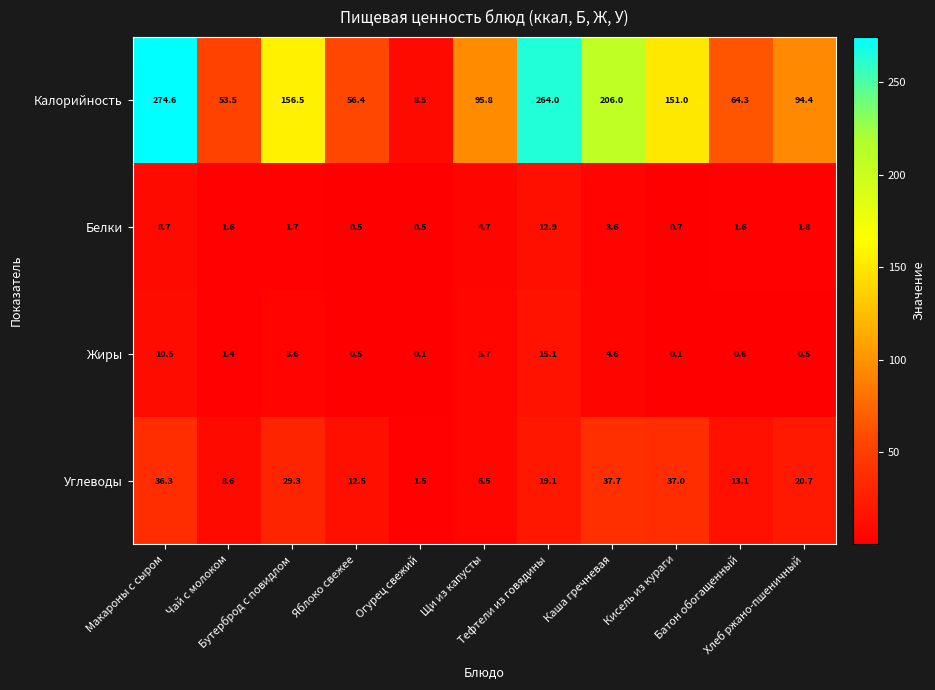

What is the maximum value for Белки?

12.9